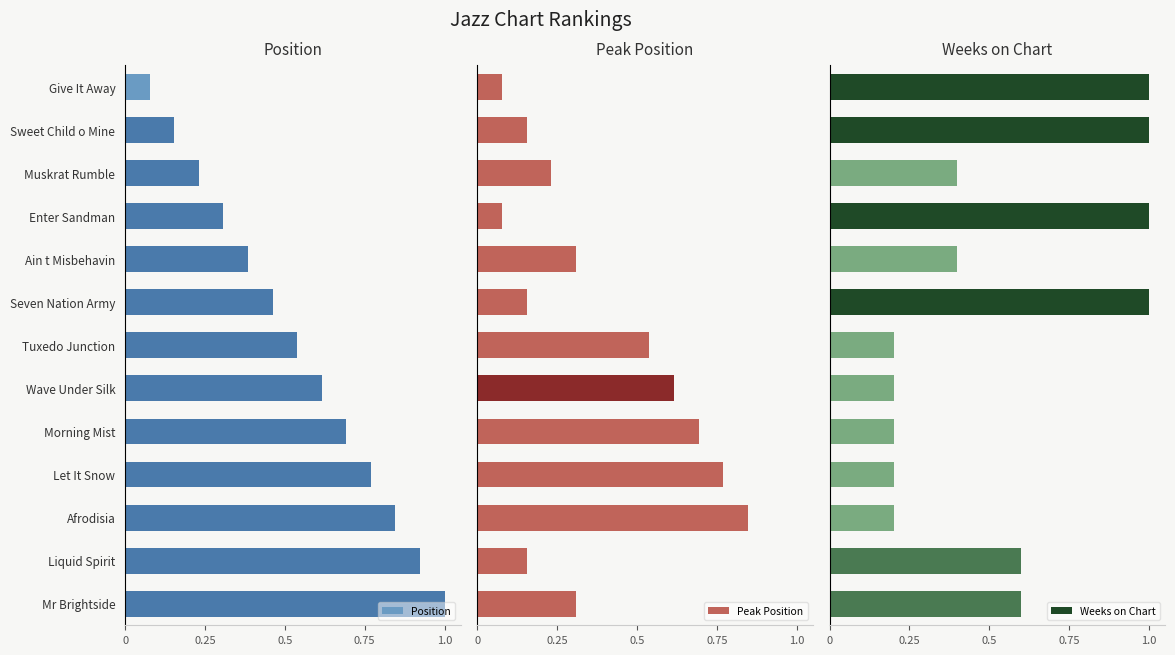

Are the bars horizontal?

Yes